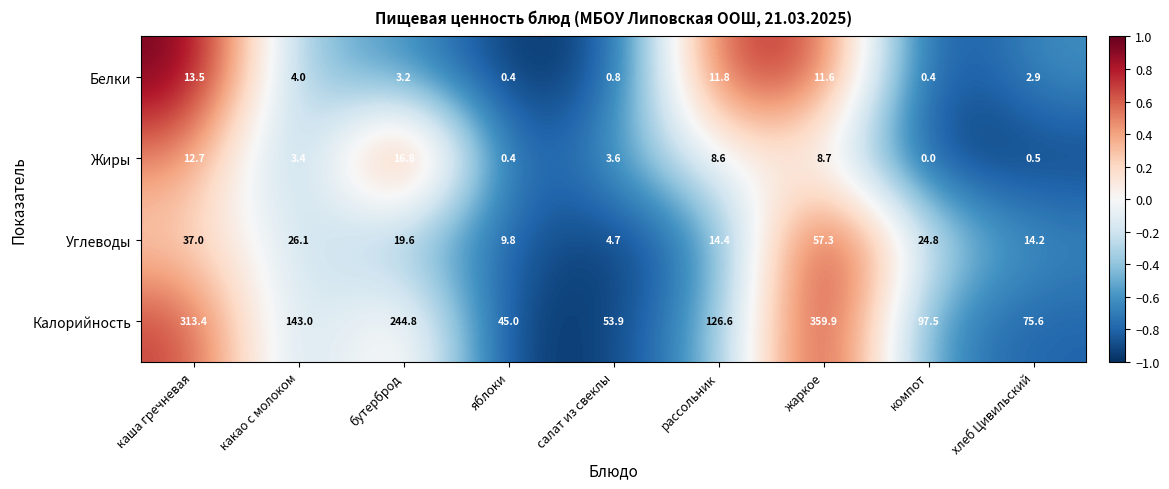

What is the total value across all series at яблоки?

55.6